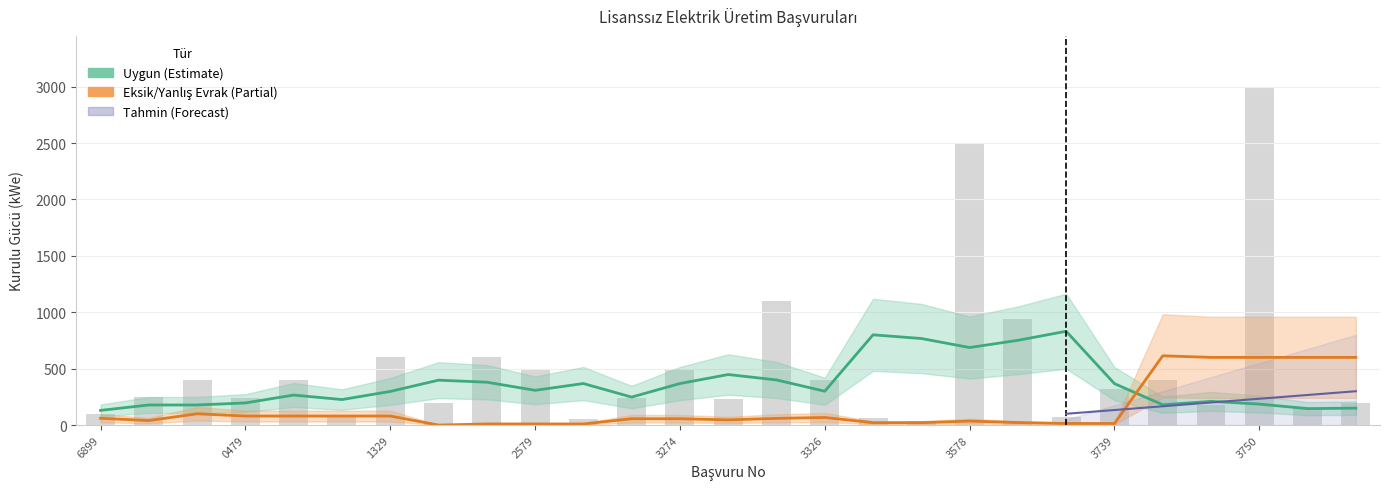

Count the number of categories in the chart.

27